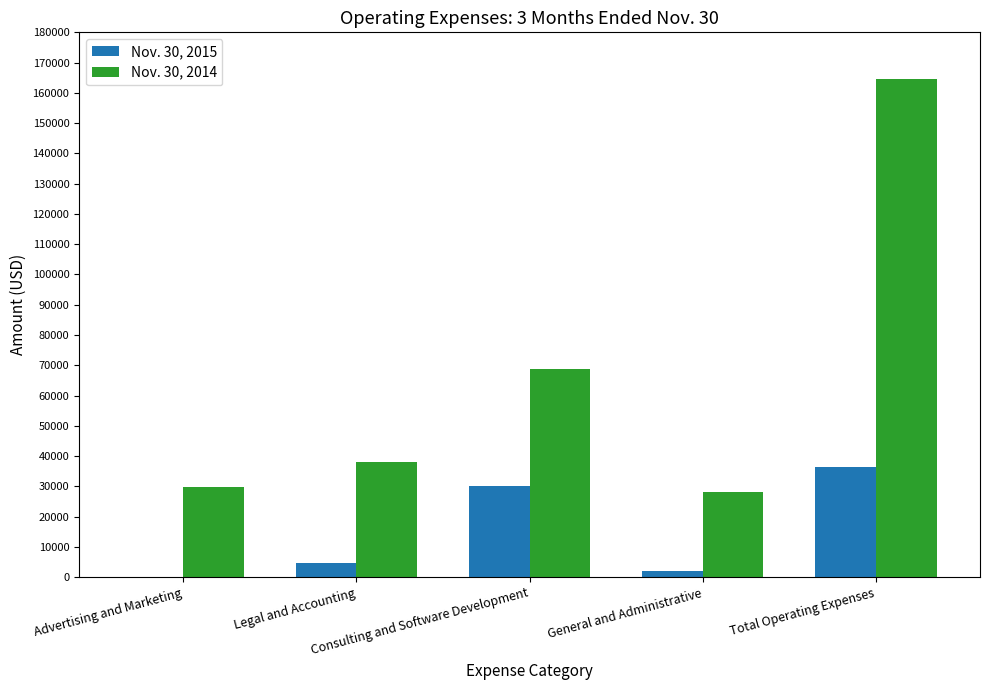

What is the maximum value shown in the chart?

164660